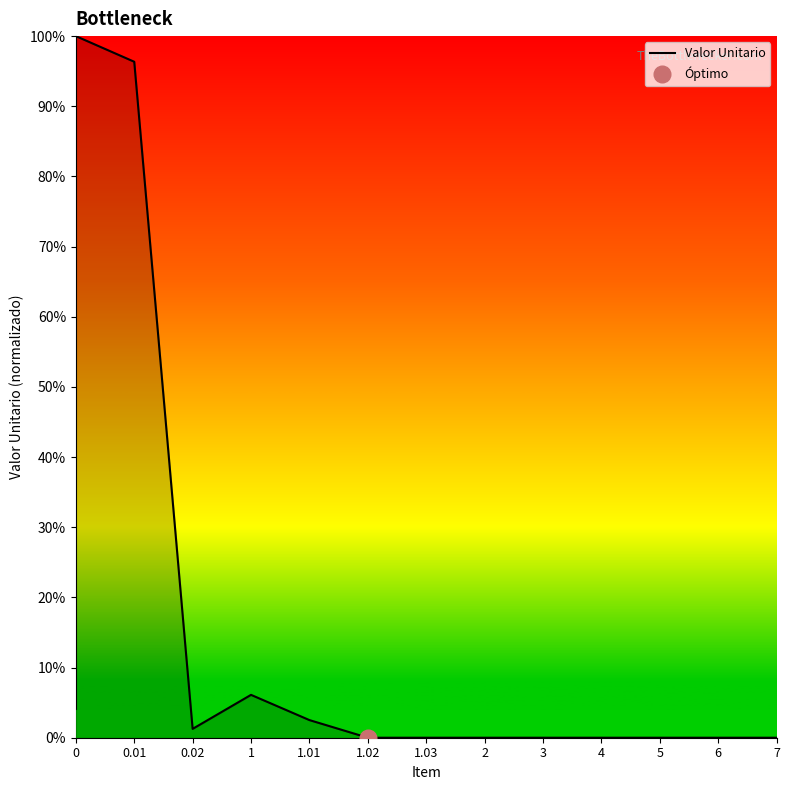

How many positive values are there?

5